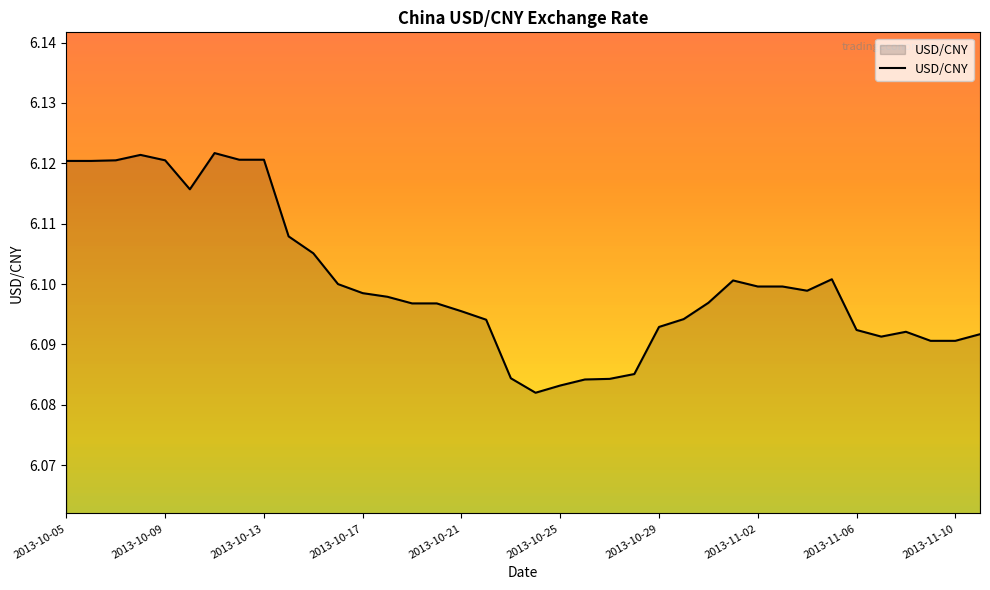

List the labels in order of value, smallest first.

2013-10-24, 2013-10-25, 2013-10-26, 2013-10-27, 2013-10-23, 2013-10-28, 2013-11-09, 2013-11-10, 2013-11-07, 2013-11-11, 2013-11-08, 2013-11-06, 2013-10-29, 2013-10-22, 2013-10-30, 2013-10-21, 2013-10-19, 2013-10-20, 2013-10-31, 2013-10-18, 2013-10-17, 2013-11-04, 2013-11-02, 2013-11-03, 2013-10-16, 2013-11-01, 2013-11-05, 2013-10-15, 2013-10-14, 2013-10-10, 2013-10-05, 2013-10-06, 2013-10-07, 2013-10-09, 2013-10-12, 2013-10-13, 2013-10-08, 2013-10-11